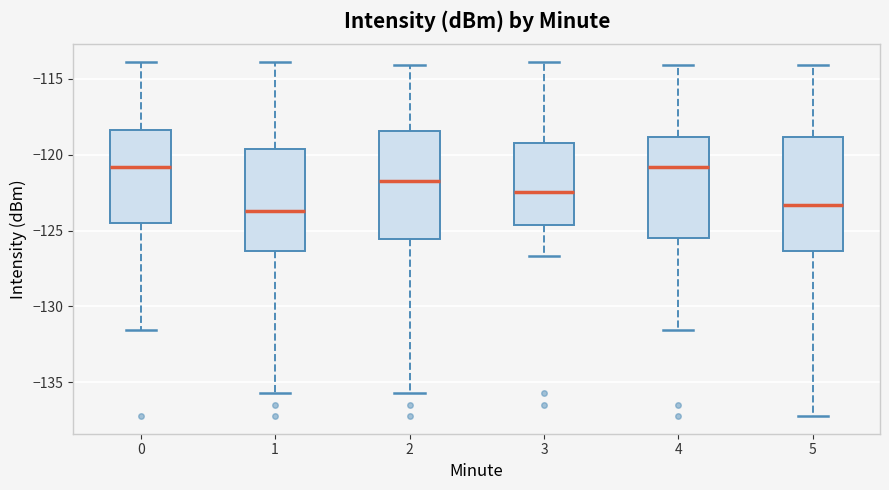

Reading left to right, read every box against the y-axis: the position of its median line, the range the box covers, and the ends of its whiskers. The values are not printed on the chart, so give them approximately, as read against the axis.

0: median -121.0, box -124.5 to -118.5, whiskers -131.5 to -114.0
1: median -123.5, box -126.5 to -119.5, whiskers -135.5 to -114.0
2: median -121.5, box -125.5 to -118.5, whiskers -135.5 to -114.0
3: median -122.5, box -124.5 to -119.0, whiskers -126.5 to -114.0
4: median -121.0, box -125.5 to -119.0, whiskers -131.5 to -114.0
5: median -123.5, box -126.5 to -119.0, whiskers -137.0 to -114.0